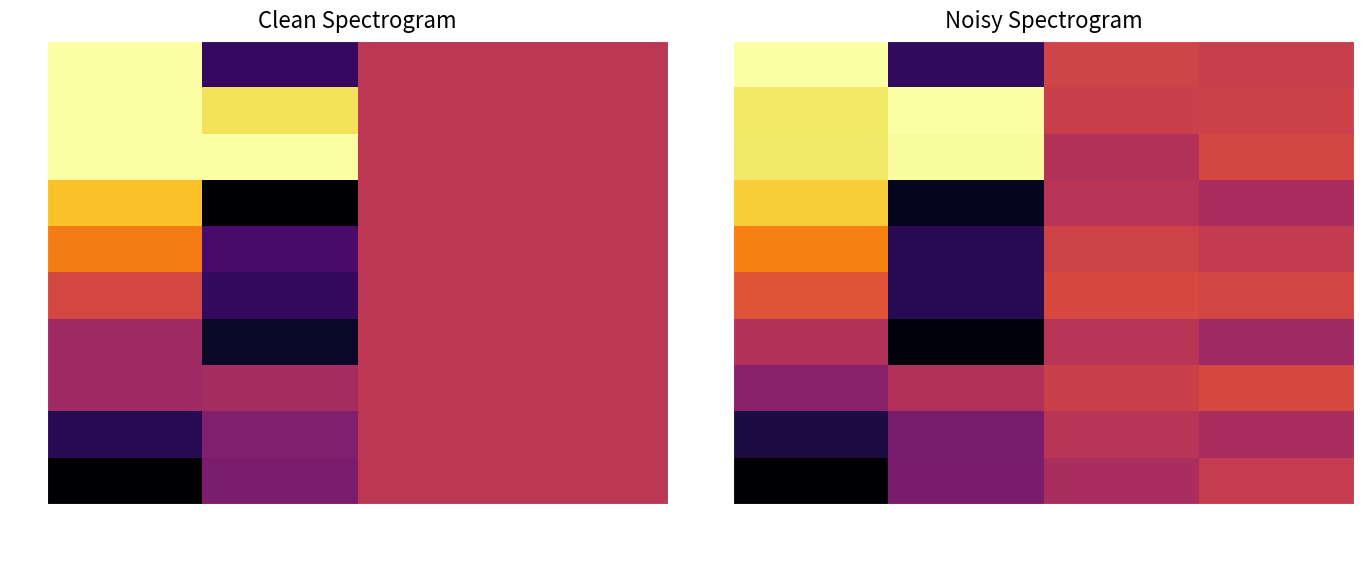

Count the number of data series in this chart.

10